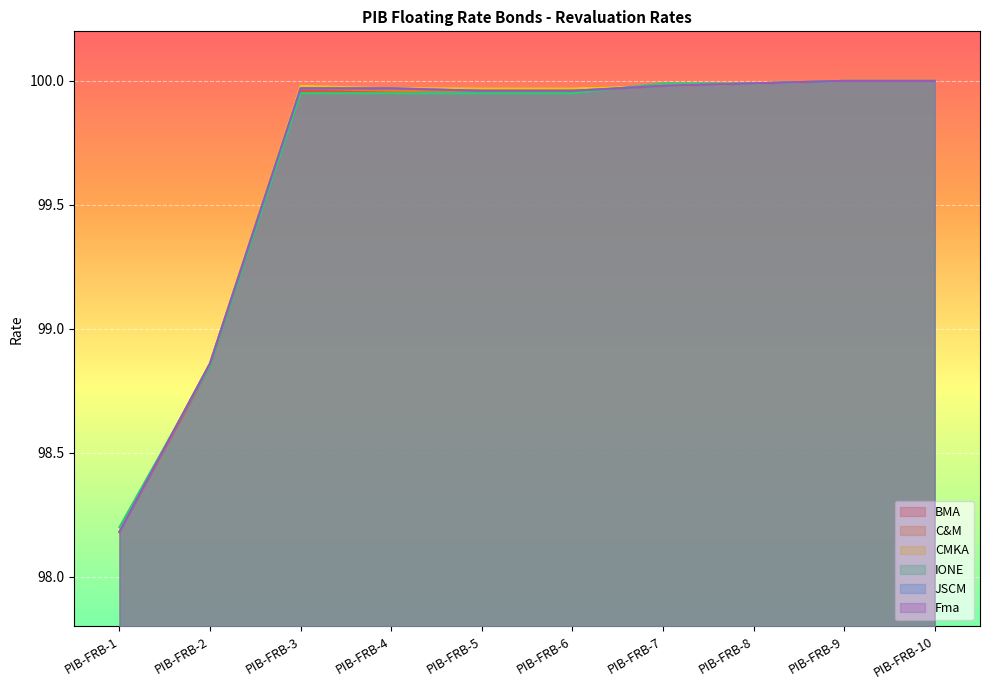

Is it true that Fma equals 98.2 at PIB-FRB-1?

True